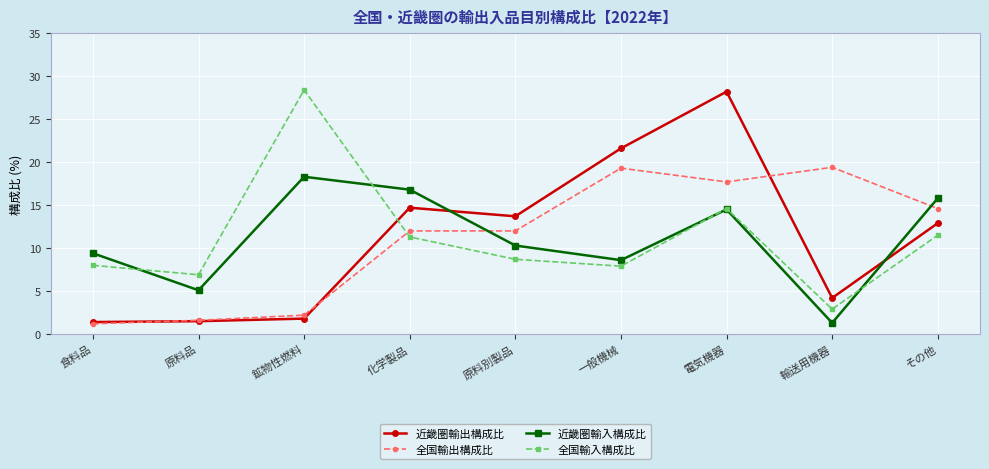

What is the sum of the 近畿圏輸出構成比 values at 食料品 and 鉱物性燃料?

3.2